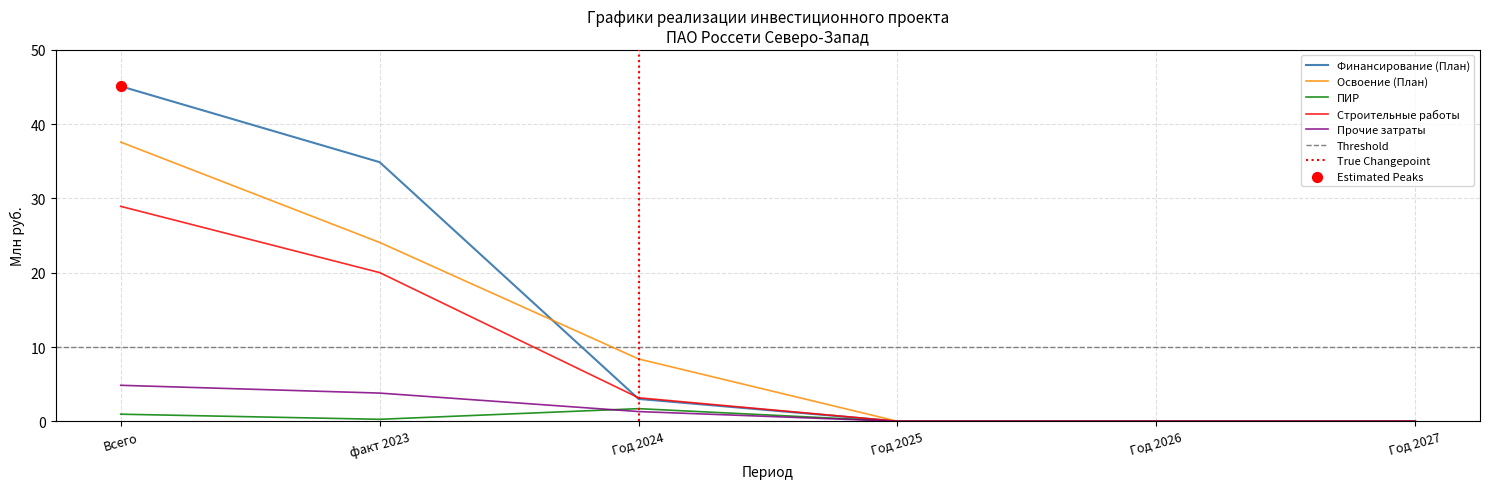

Which series has the largest Y range (max minus min)?

Финансирование (План)